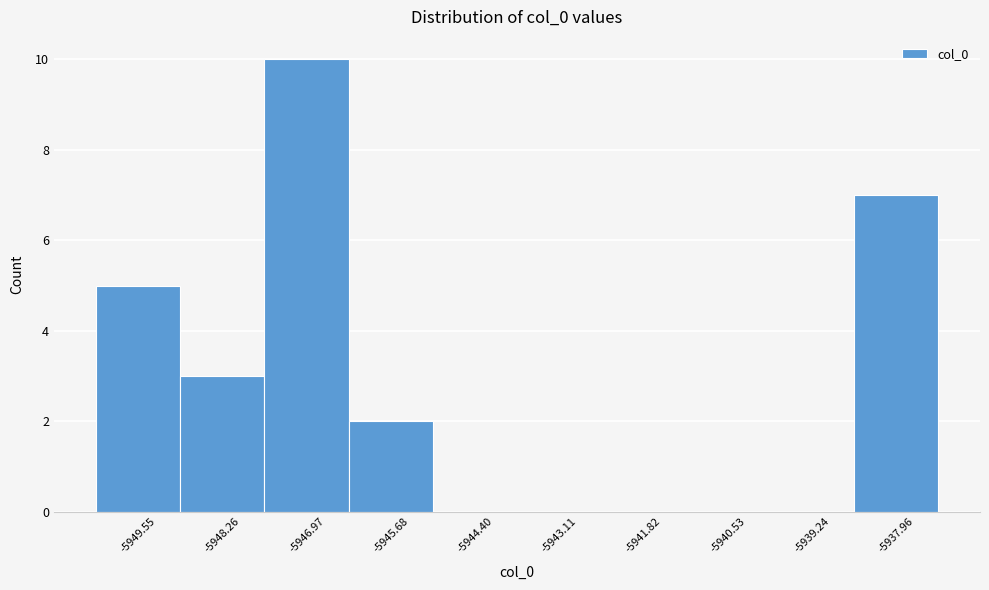

What is the height of the bar covering -5946.4 to -5945.0 on the x-axis? Neither the bar edges nor the heights are printed on the chart, so give them approximately, as read against the axes.

2